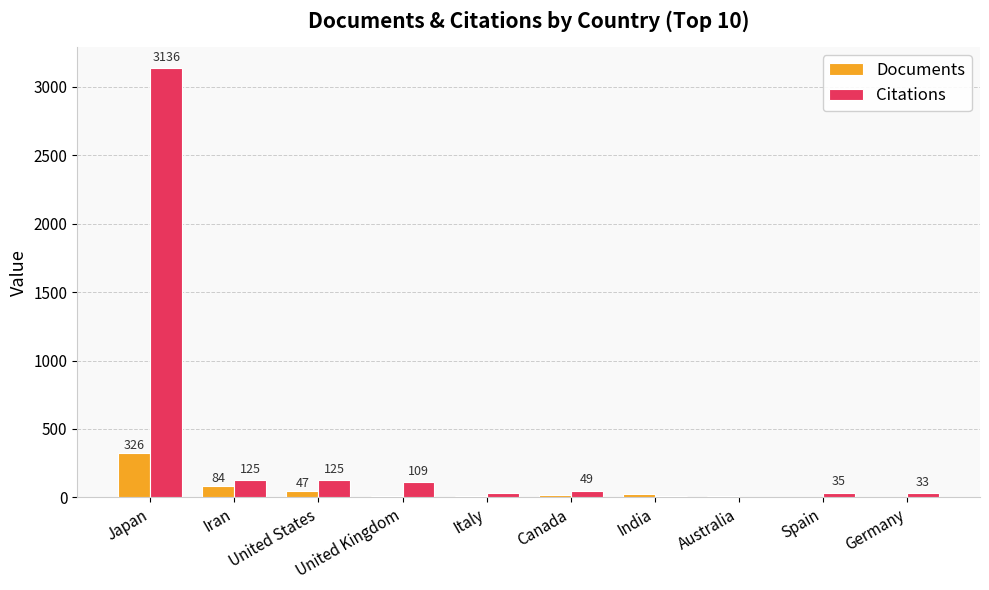

What is the sum of all Documents values?

541